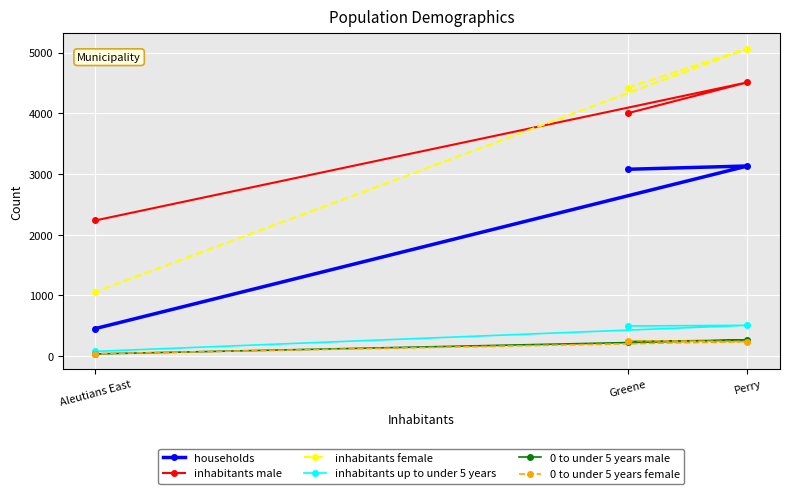

At Greene, list the series in order from largest to smallest.

inhabitants female, inhabitants male, households, inhabitants up to under 5 years, 0 to under 5 years female, 0 to under 5 years male